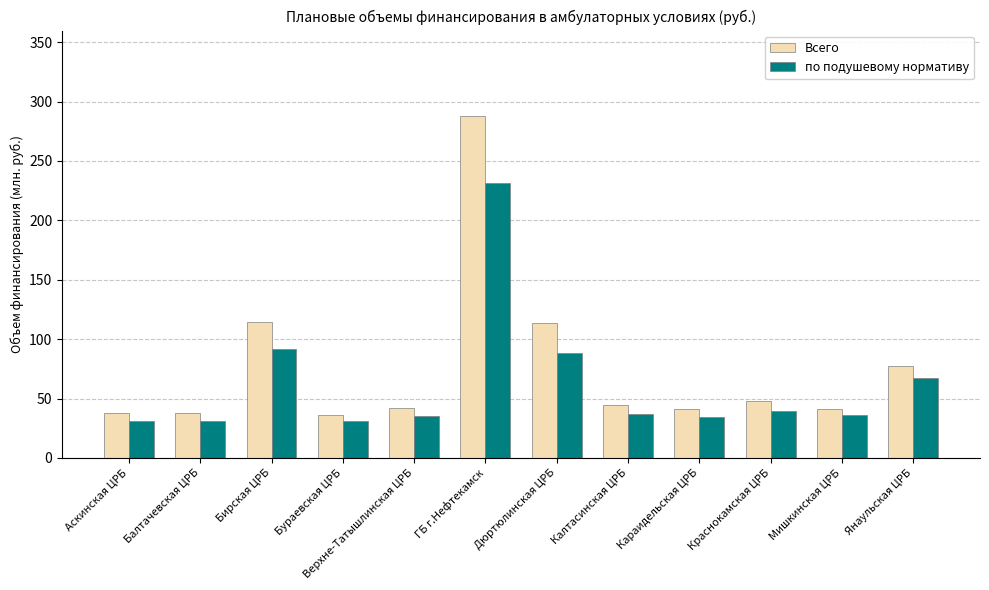

Rank the series by their maximum value, from lowest to highest.

по подушевому нормативу, Всего